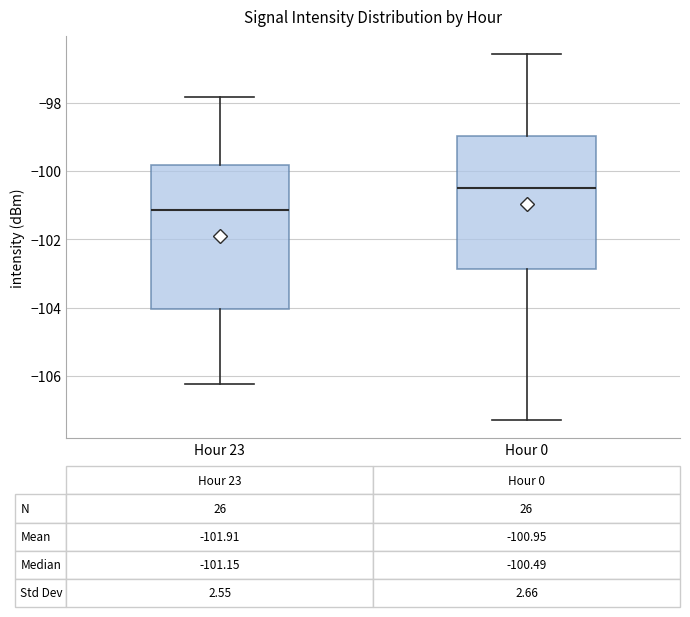

Which box is the tallest, from its lower edge to its upper edge?

Hour 23